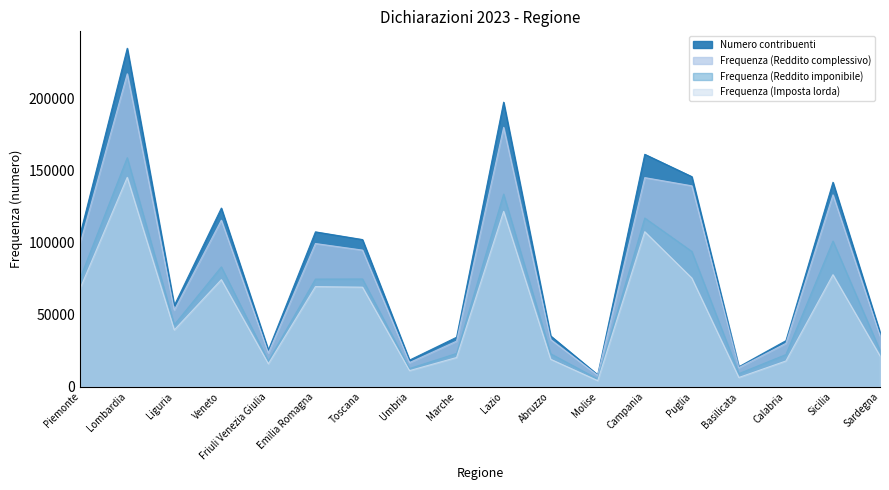

Which series has the largest total across all categories?

Numero contribuenti